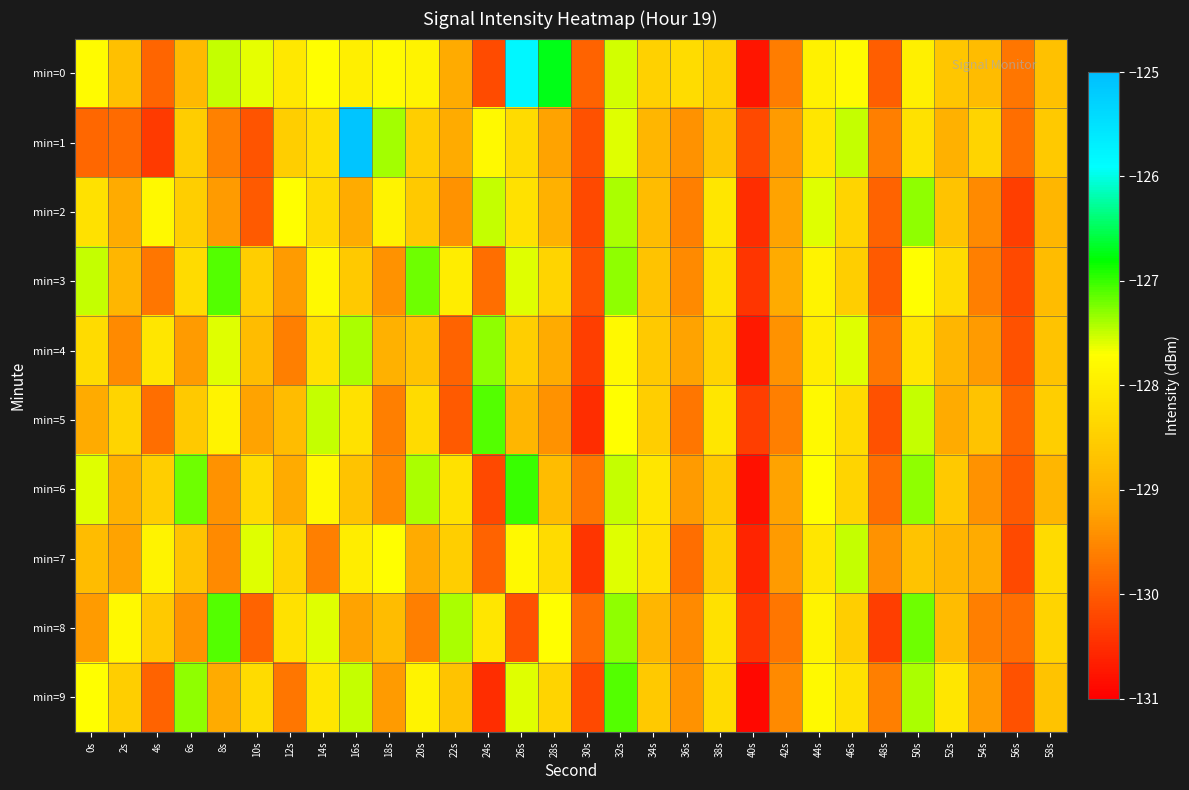

What is the total value across all series at 12s?

-1287.4